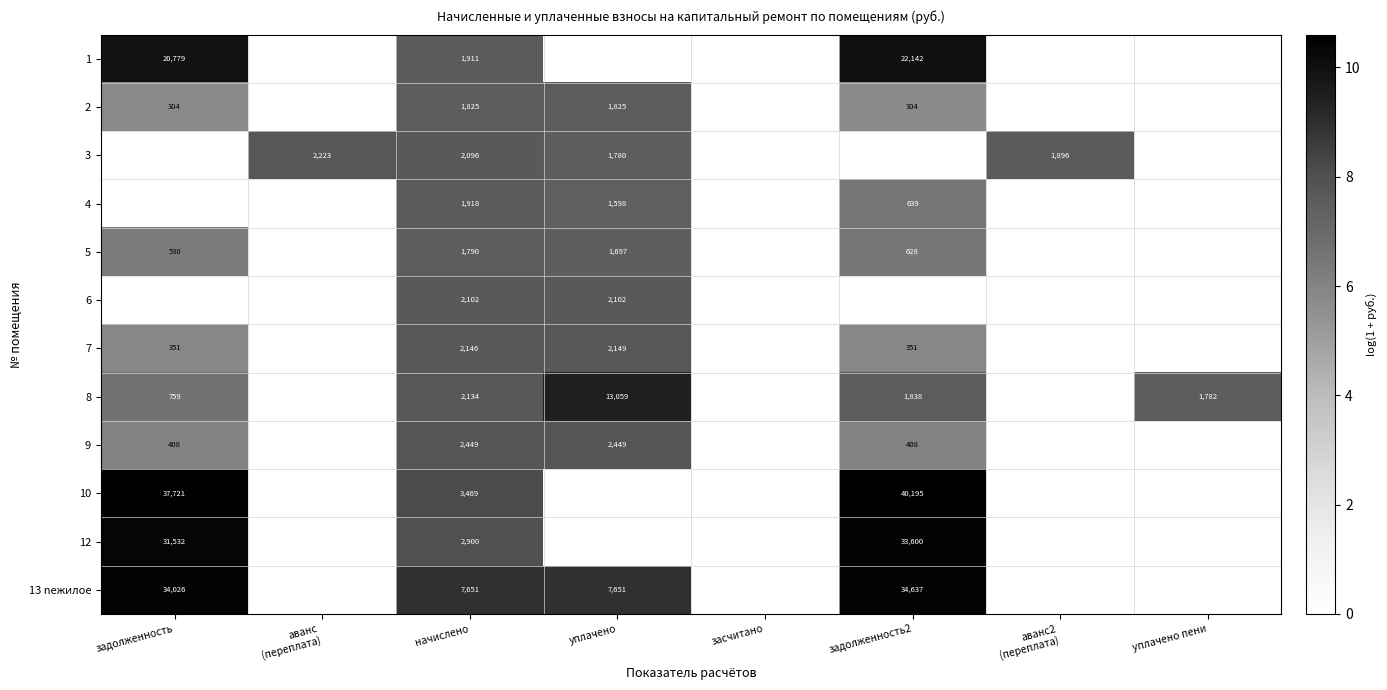

What is the total value across all series at начислено?

32391